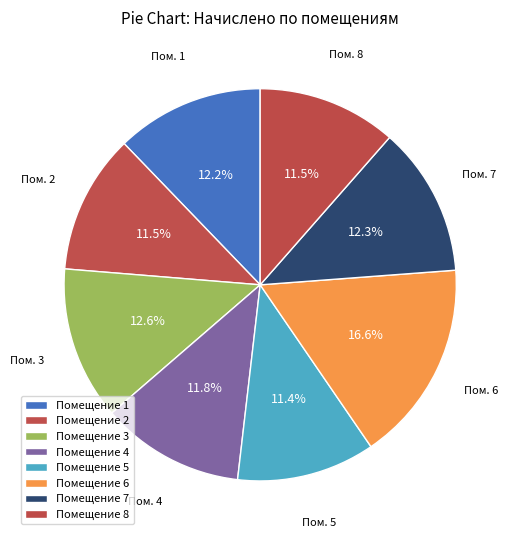

To the nearest percent, what is the difference between the largest and smallest slice percentages?

5%